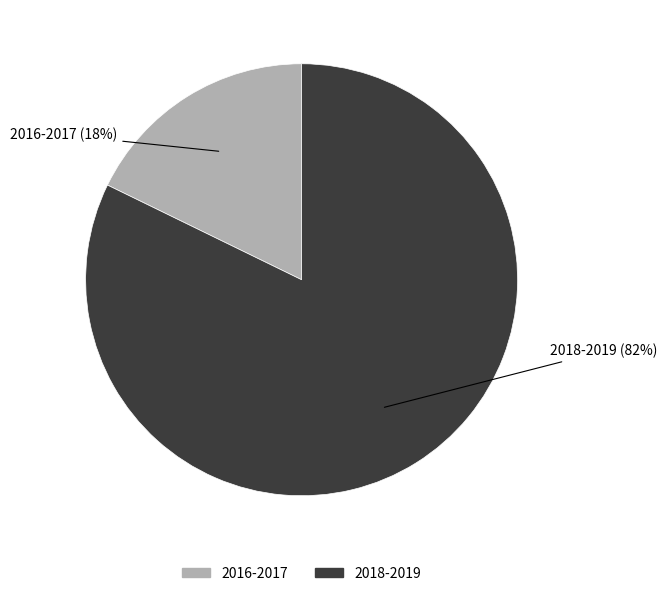

To the nearest percent, what is the difference between the largest and smallest slice percentages?

64%